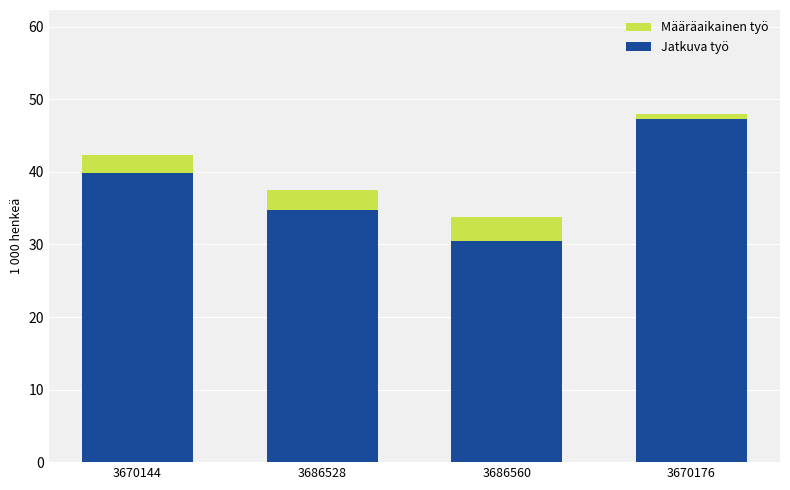

Is it true that Jatkuva työ equals 45.2 at 3686560?

False